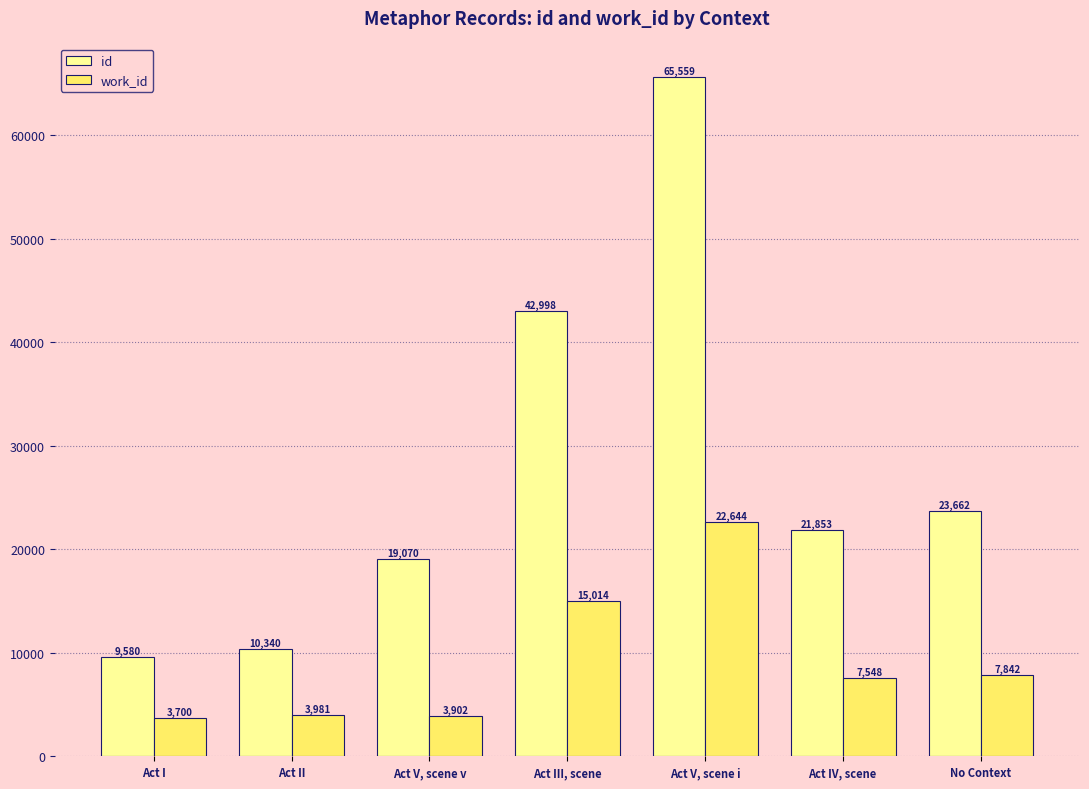

How many data points does each series have?

7